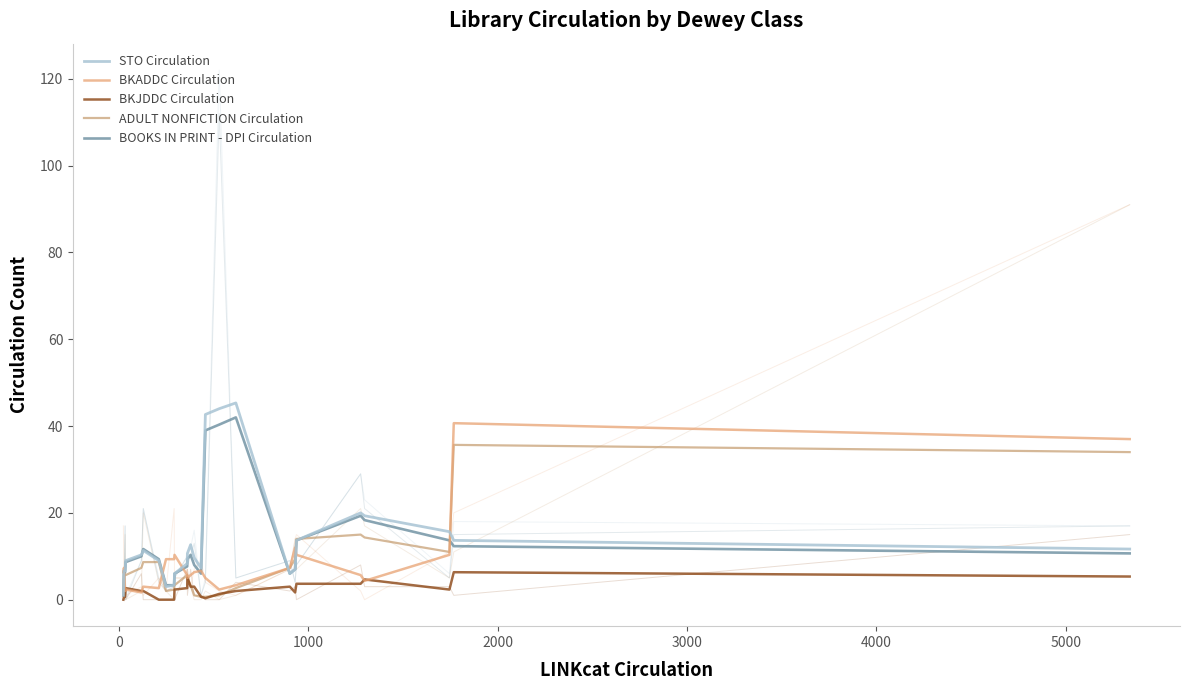

Is this an area chart (filled region under the line)?

No